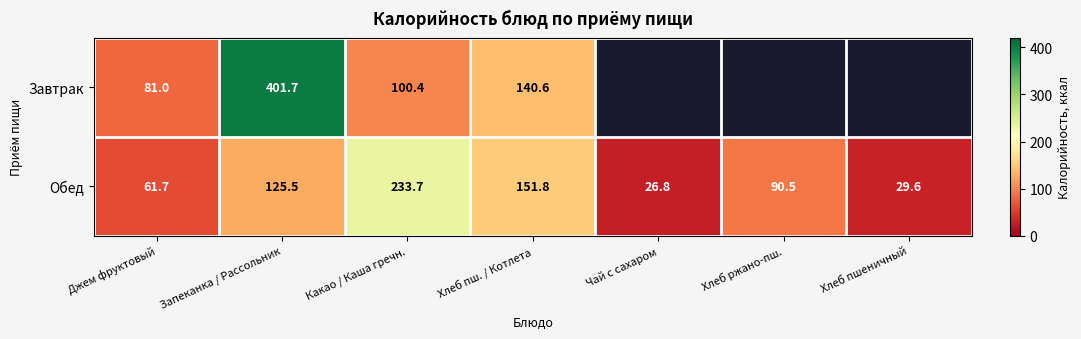

At which category is the sum across all series the highest?

Запеканка / Рассольник